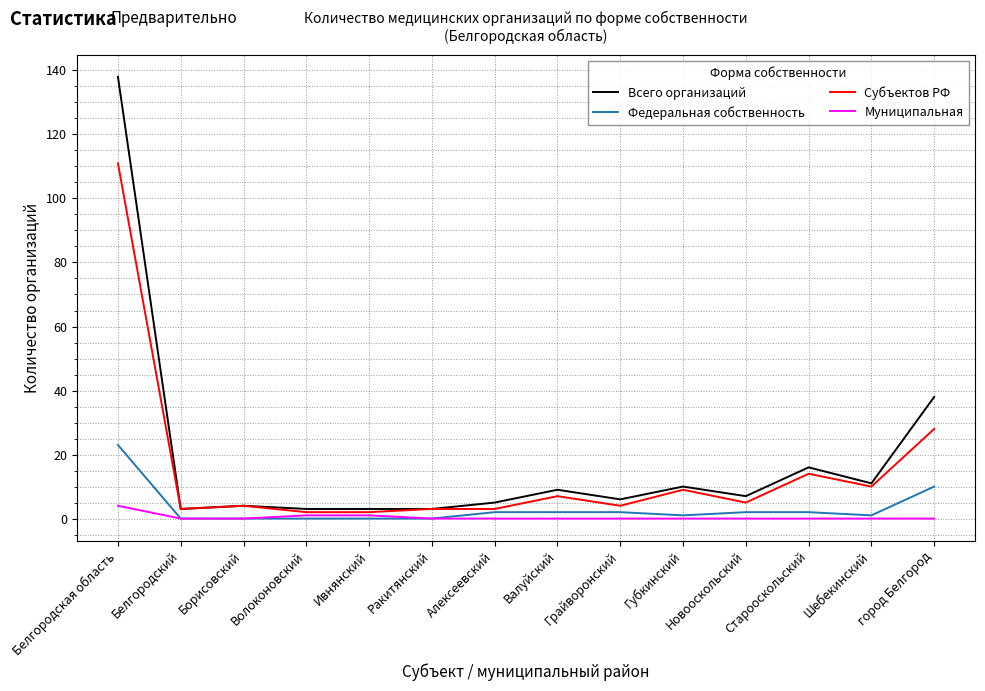

True or false: Муниципальная has a value of 1 at Ивнянский.

True